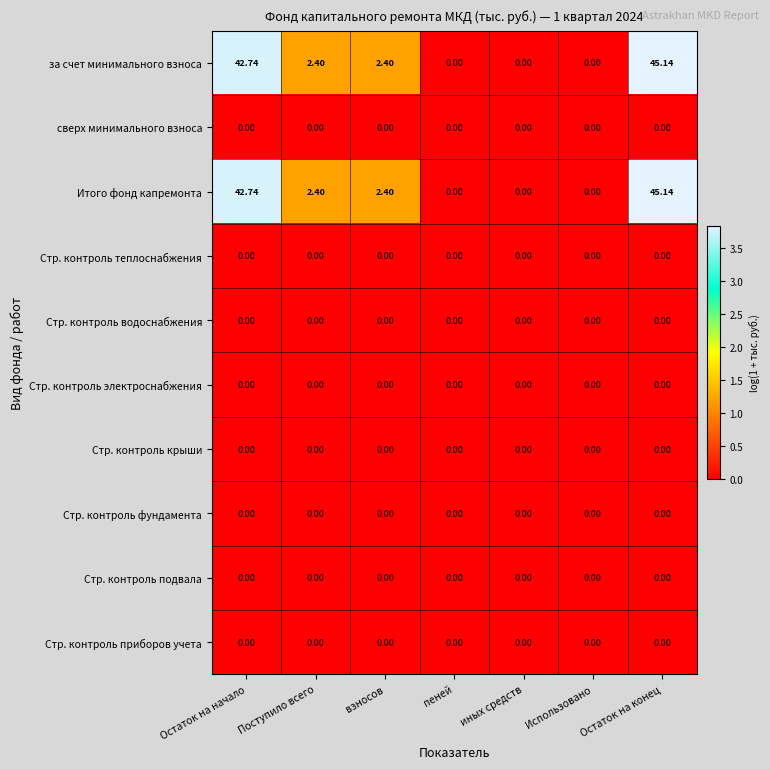

At which category does the chart reach its peak across all series?

Остаток на конец